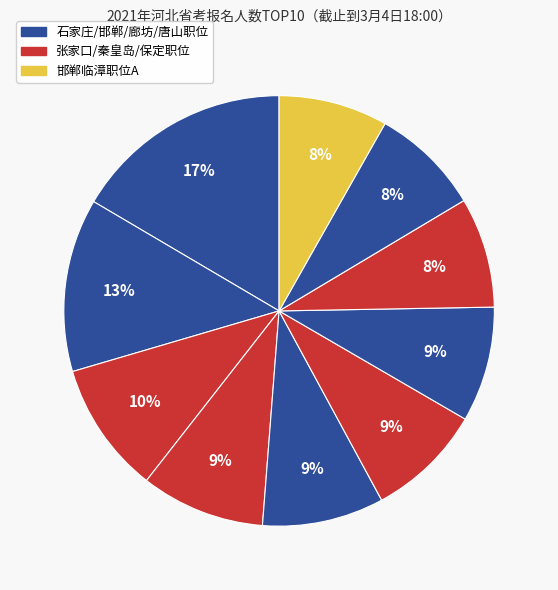

How many slices are in this pie chart?

10